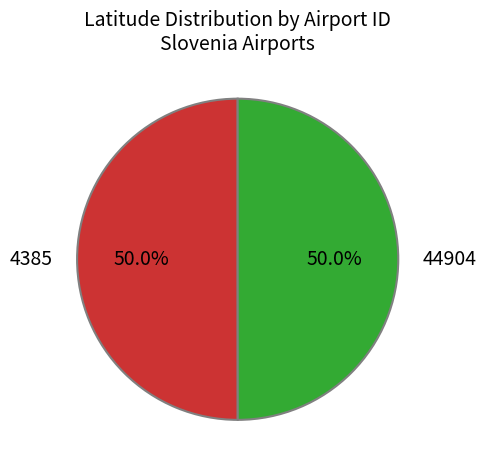

What percentage do 44904 and 4385 together represent?

100.0%